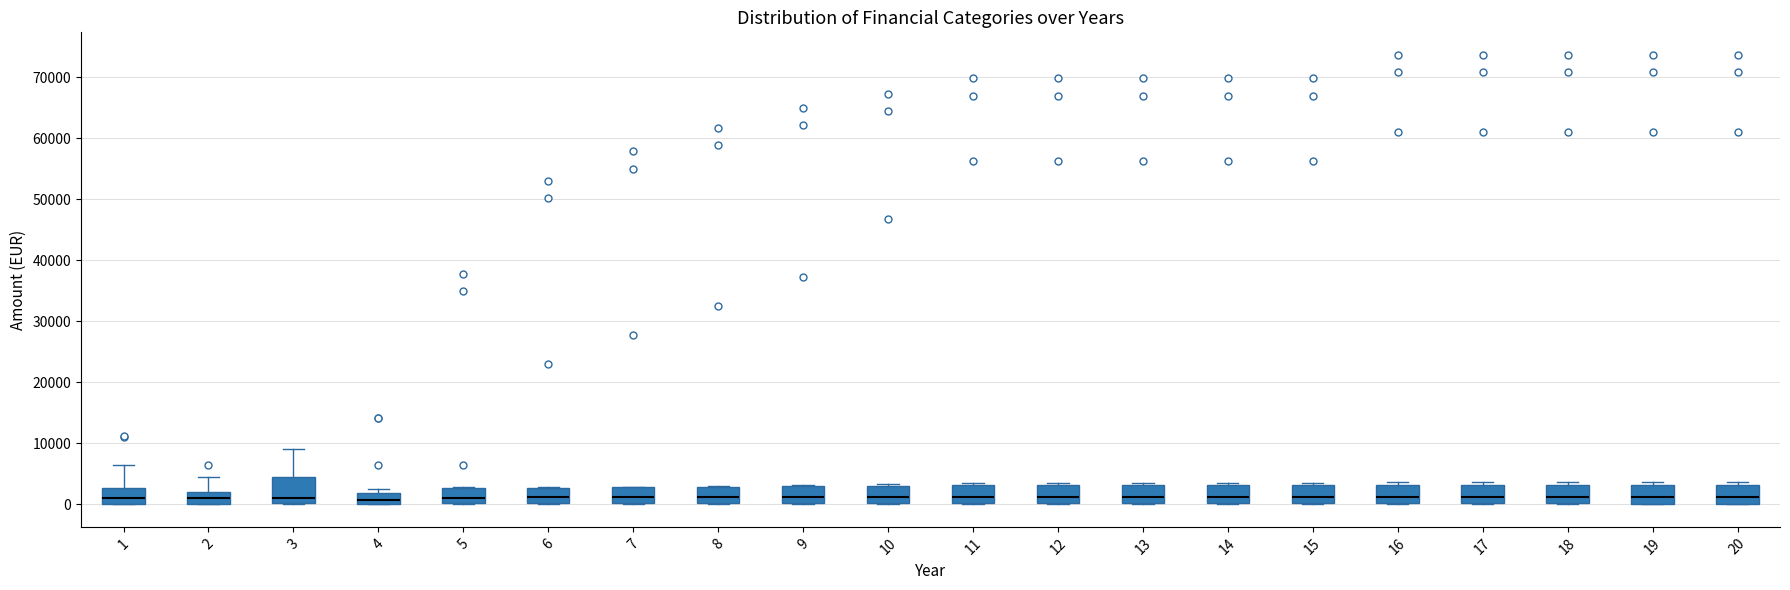

Where does the median line of the box at x = 5 sit on the y-axis? The values are not printed on the chart, so give them approximately, as read against the axis.

1000